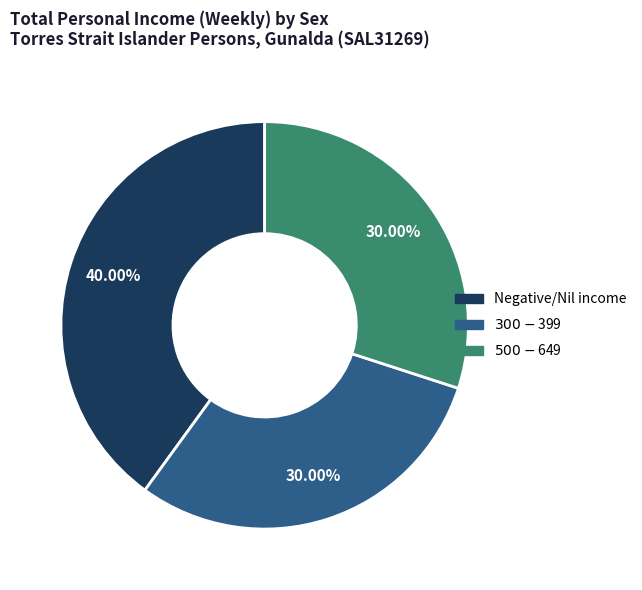

Is there a majority slice in this chart?

No